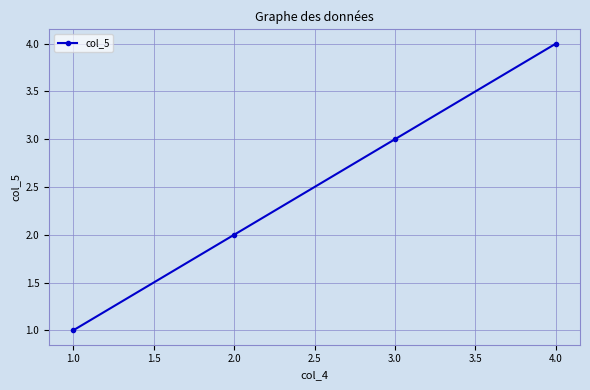

True or false: the data shows 4 at 3.0.

False